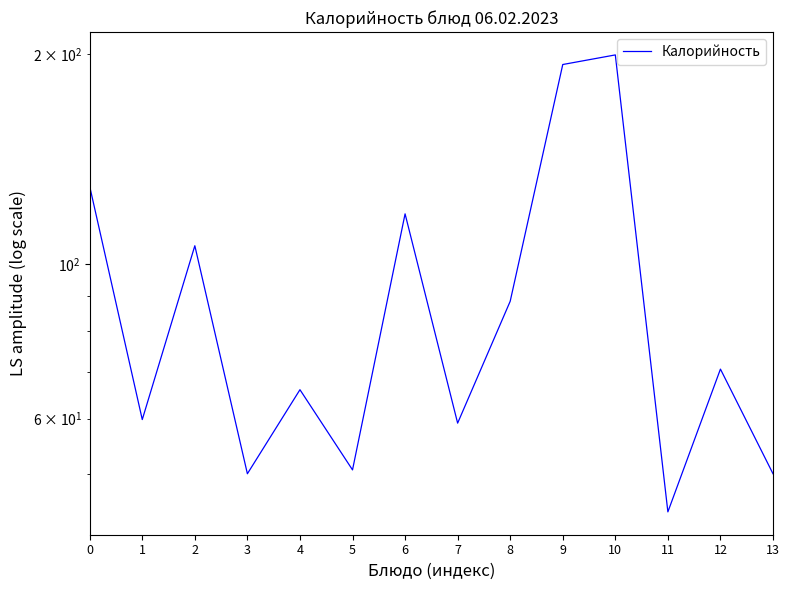

What is the sum of all values?

1284.8